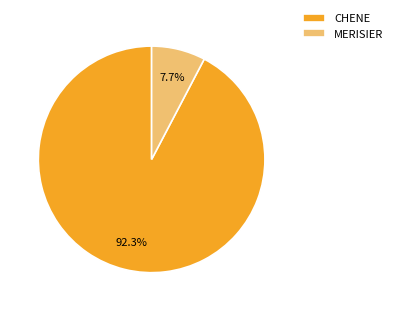

What percentage is NOT represented by MERISIER?

92.3%